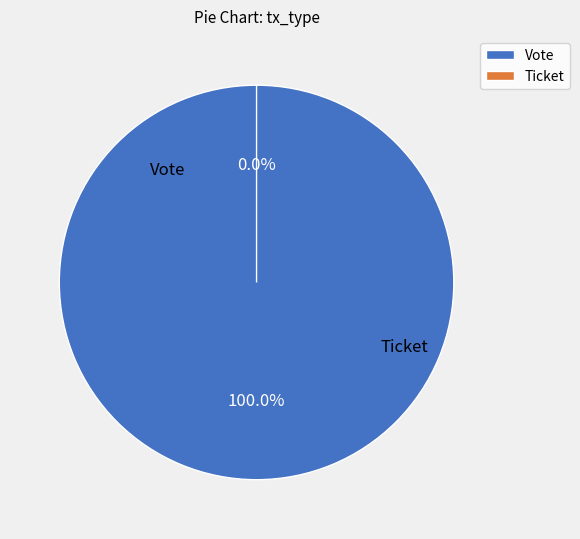

Rank the categories by value from lowest to highest.

Ticket, Vote